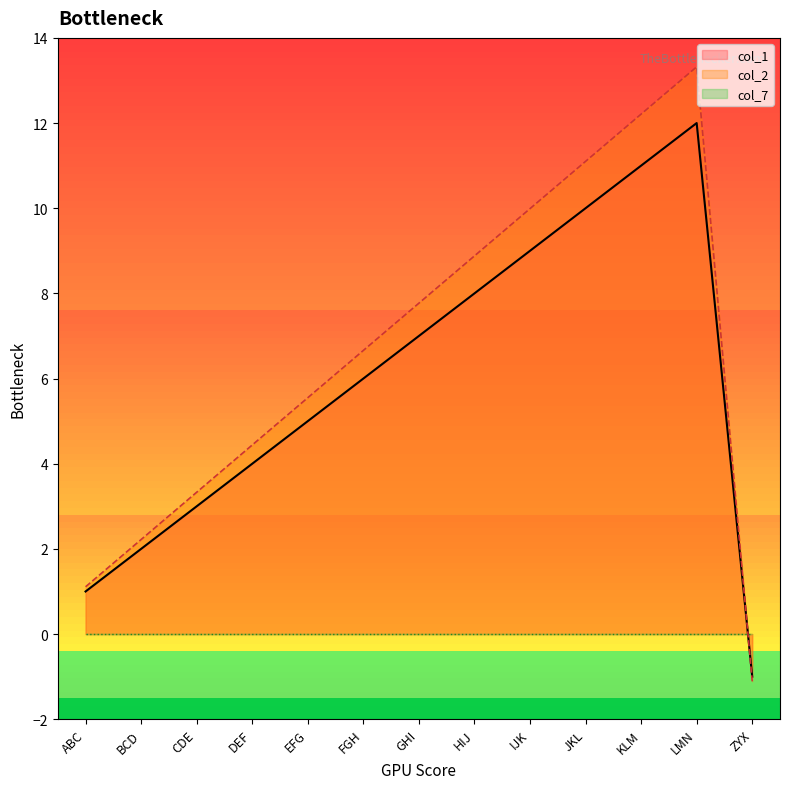

Which series has the widest spread of values?

col_2